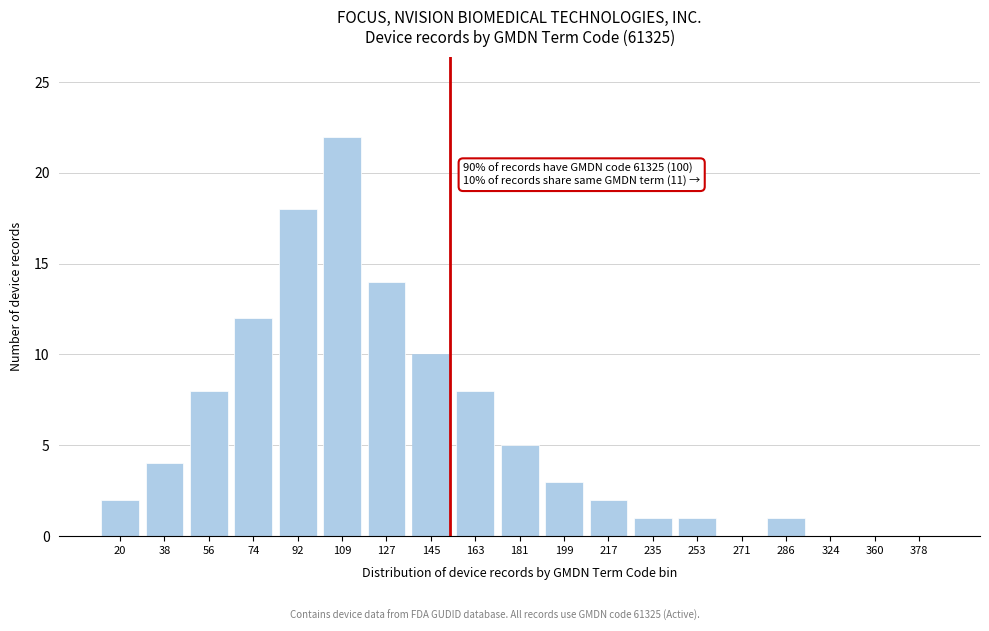

Reading left to right, transcribe all the data shown in this chart.

20=2	38=4	56=8	74=12	92=18	109=22	127=14	145=10	163=8	181=5	199=3	217=2	235=1	253=1	271=0	286=1	324=0	360=0	378=0